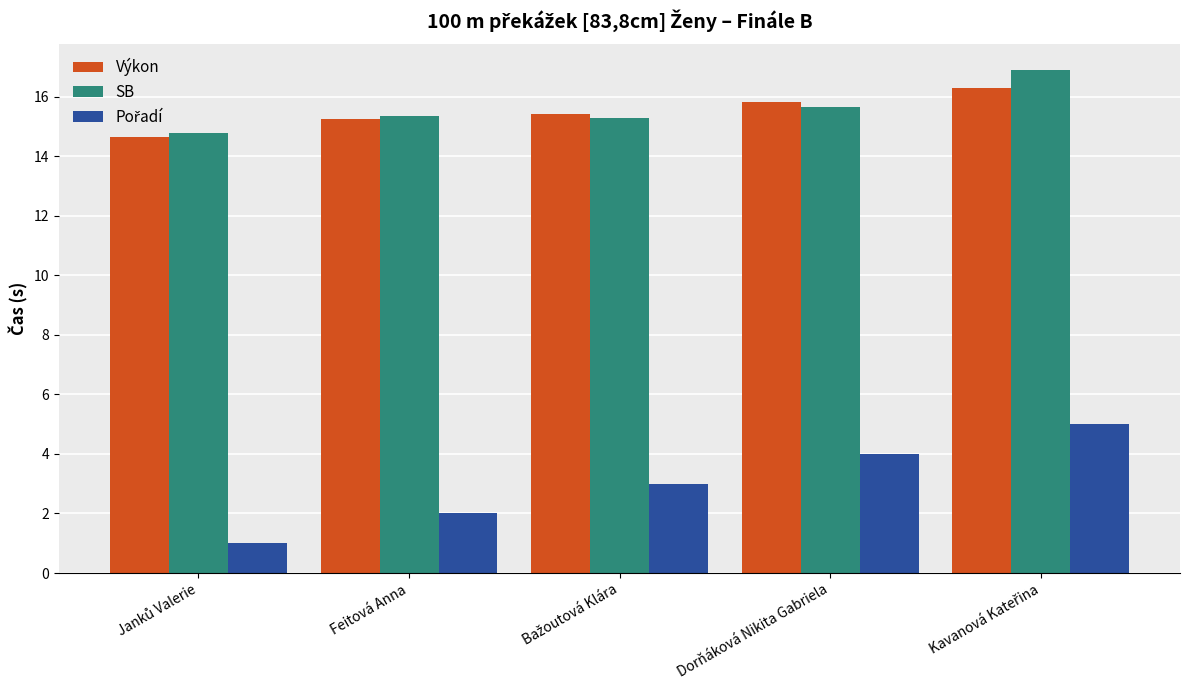

What is the difference between the maximum and minimum values in the Výkon series?

1.6